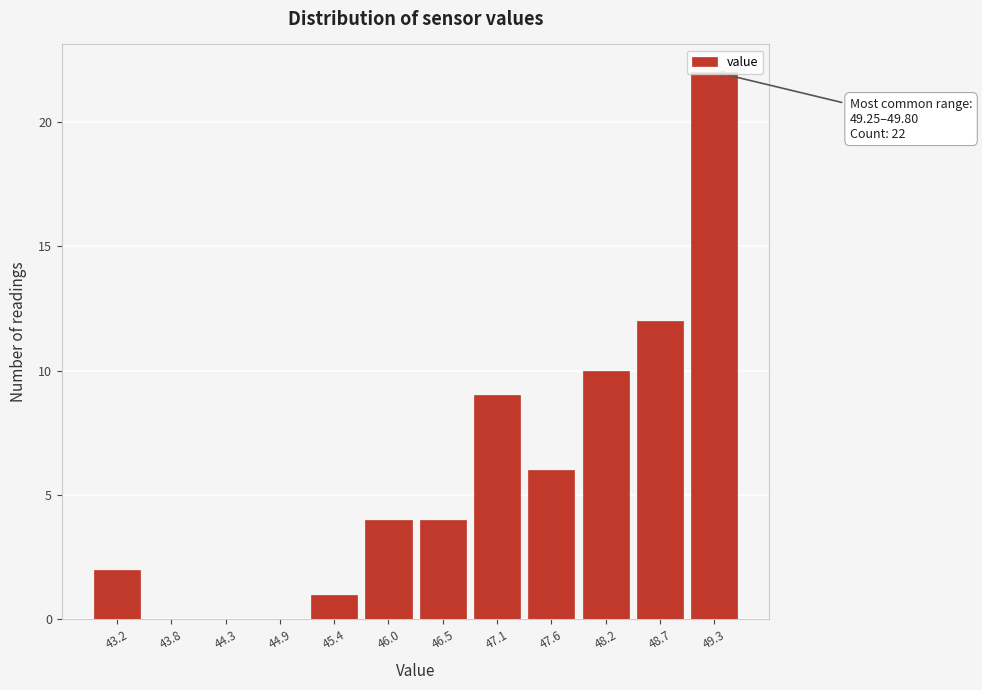

Which label corresponds to the largest value in the chart?

49.3